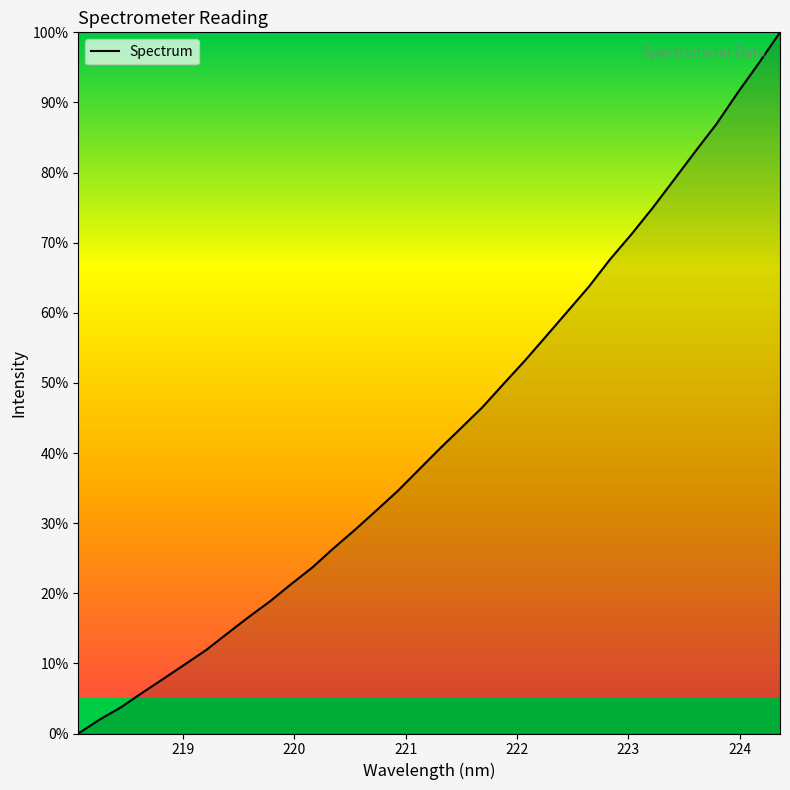

What is the difference between the maximum and minimum values?

100.0